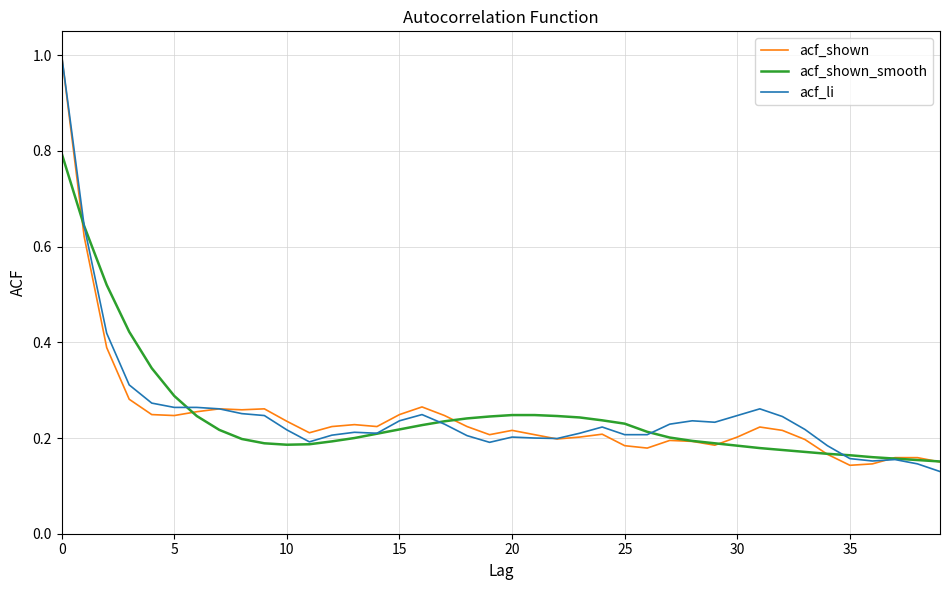

What is the maximum value shown in the chart?

1.0